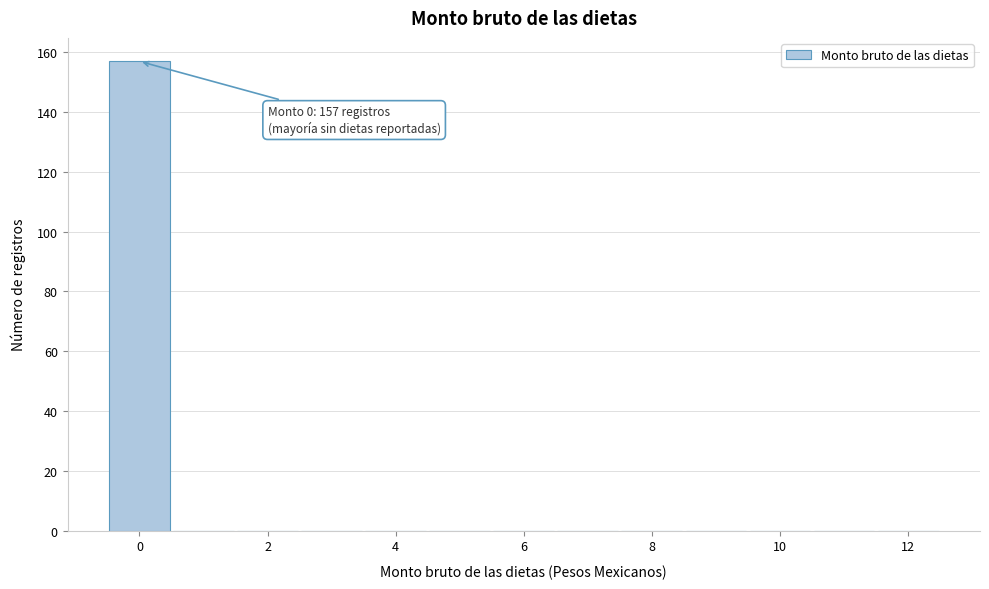

Over which range of the x-axis is the bar tallest?

-0.5 to 0.5